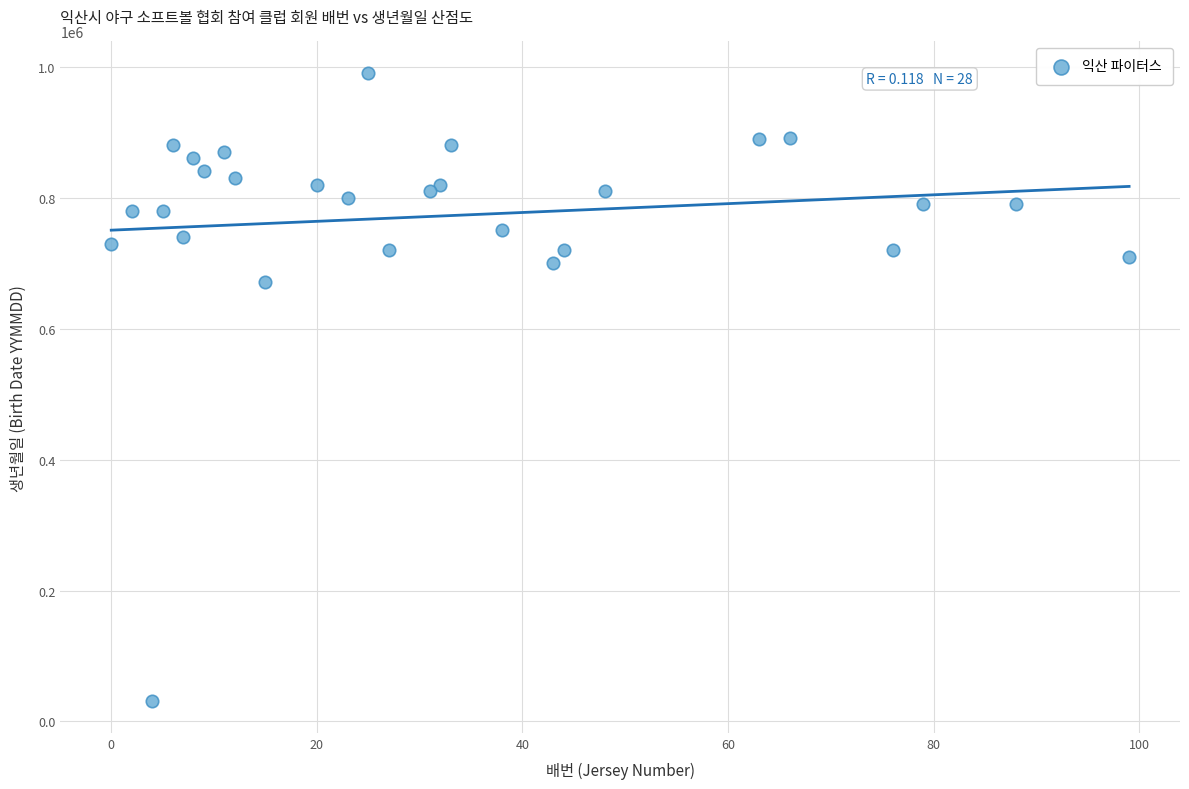

What Y value in the scatter plot is closest to 510866?

670823